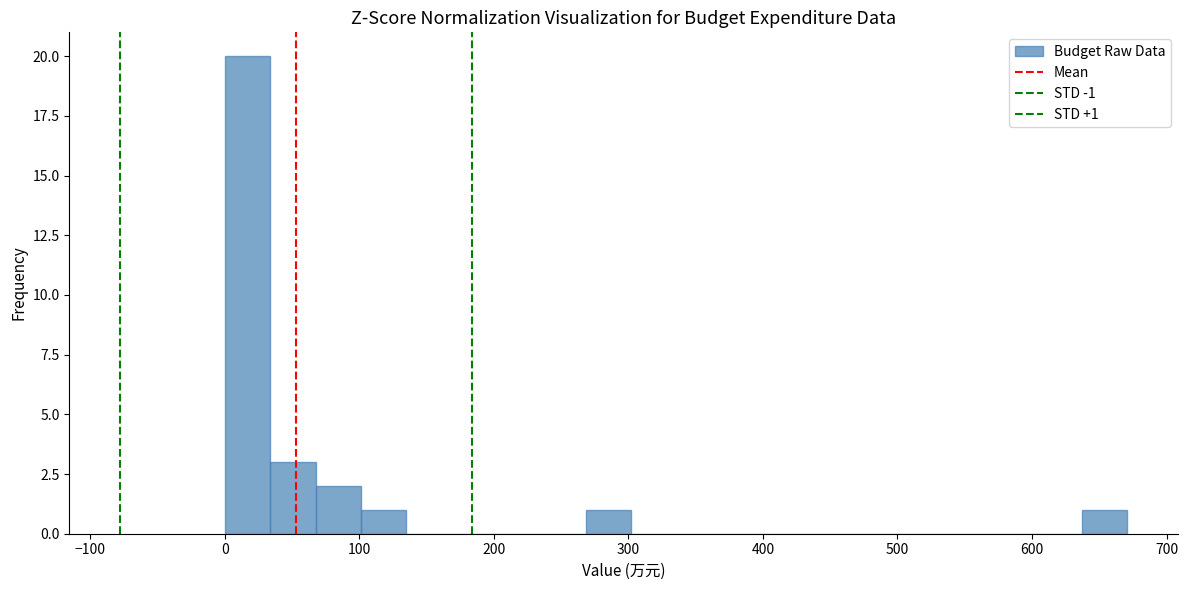

Around what value on the x-axis is the tallest bar? Give the approximate position of its centre, as read against the axis.

20